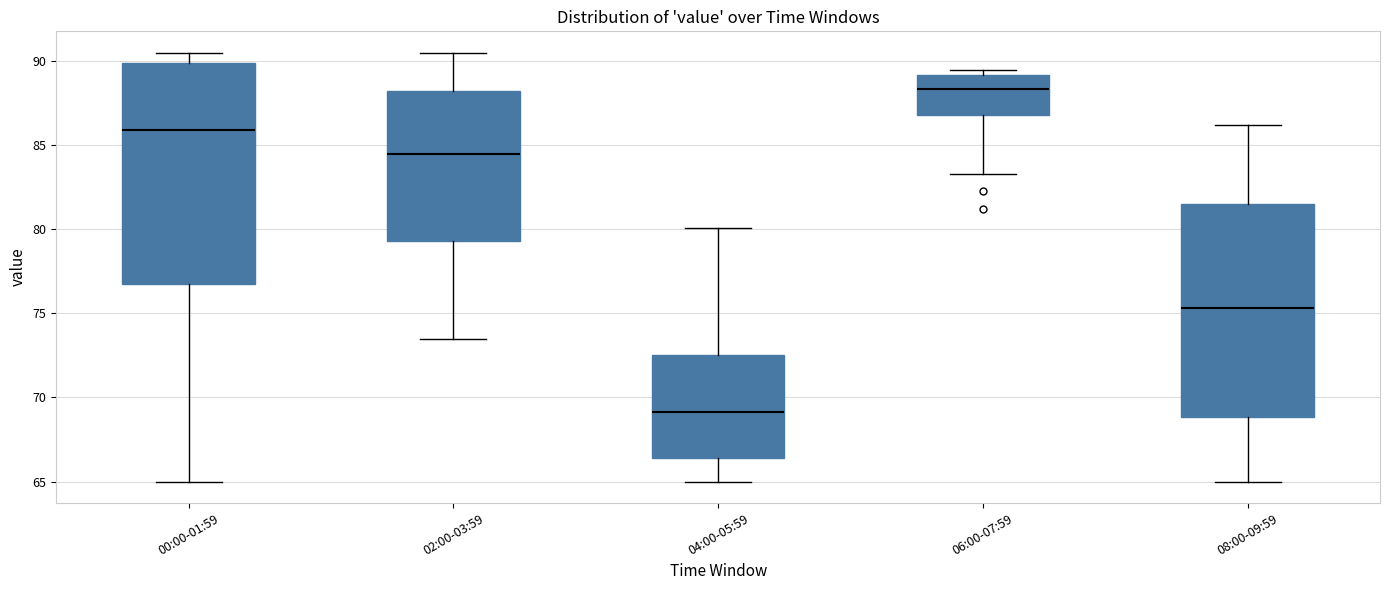

Reading left to right, read every box against the y-axis: the position of its median line, the range the box covers, and the ends of its whiskers. The values are not printed on the chart, so give them approximately, as read against the axis.

00:00-01:59: median 86.0, box 76.5 to 90.0, whiskers 65.0 to 90.5
02:00-03:59: median 84.5, box 79.5 to 88.0, whiskers 73.5 to 90.5
04:00-05:59: median 69.0, box 66.5 to 72.5, whiskers 65.0 to 80.0
06:00-07:59: median 88.5, box 87.0 to 89.0, whiskers 83.5 to 89.5
08:00-09:59: median 75.5, box 69.0 to 81.5, whiskers 65.0 to 86.0